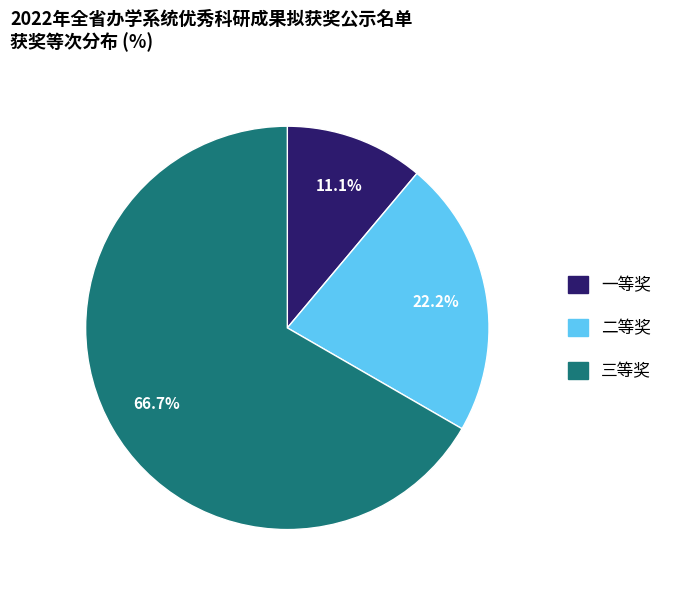

True or false: 二等奖 accounts for 35% of the total.

False